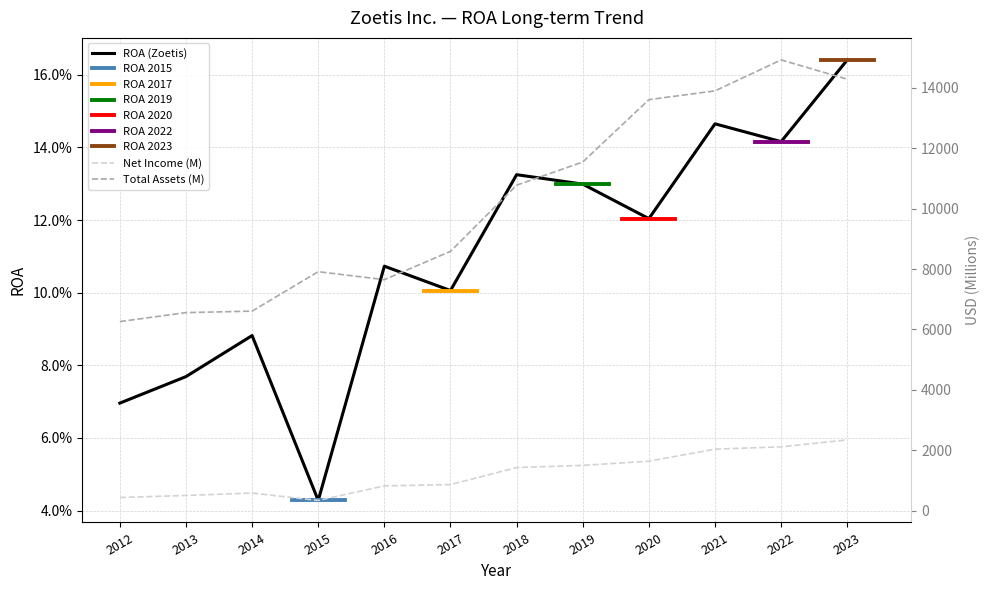

What is the difference between the Total Assets (M) values at 2017 and 2016?

937.0